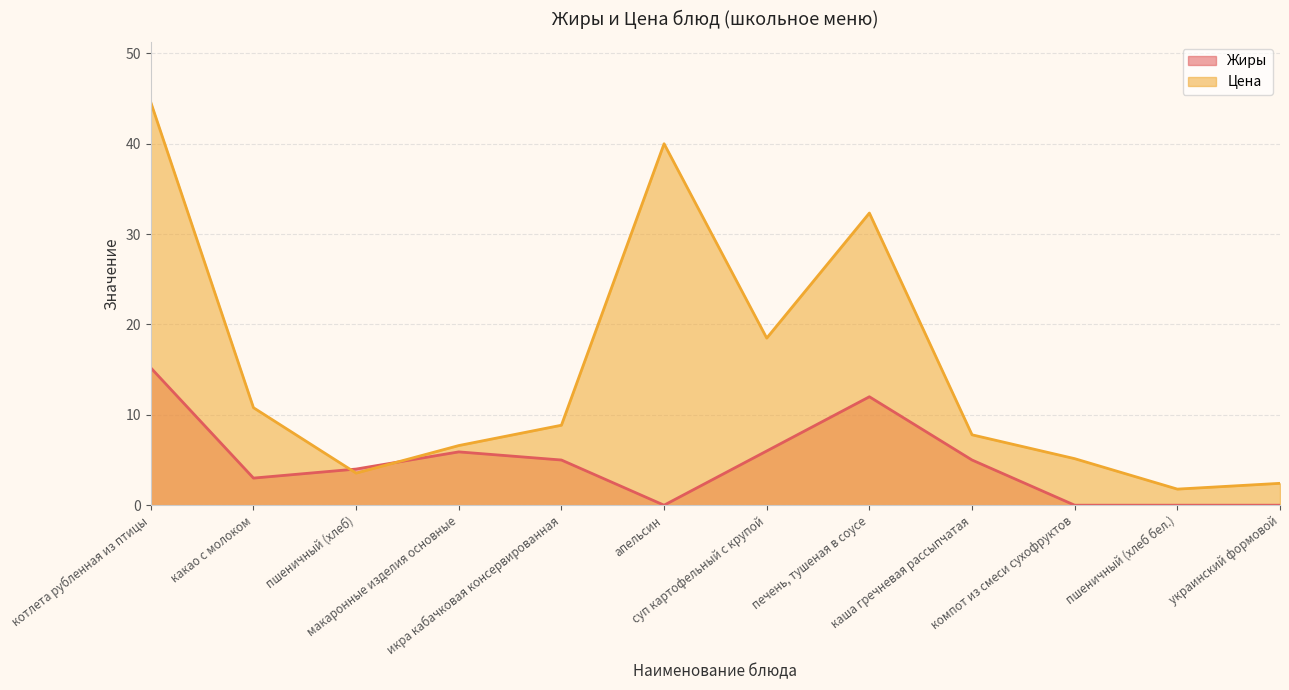

At каша гречневая рассыпчатая, list the series in order from smallest to largest.

Жиры, Цена